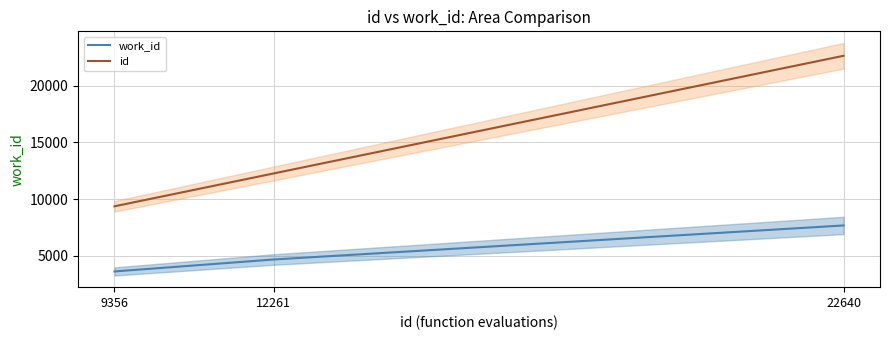

How many data points in id are less than 12261?

1